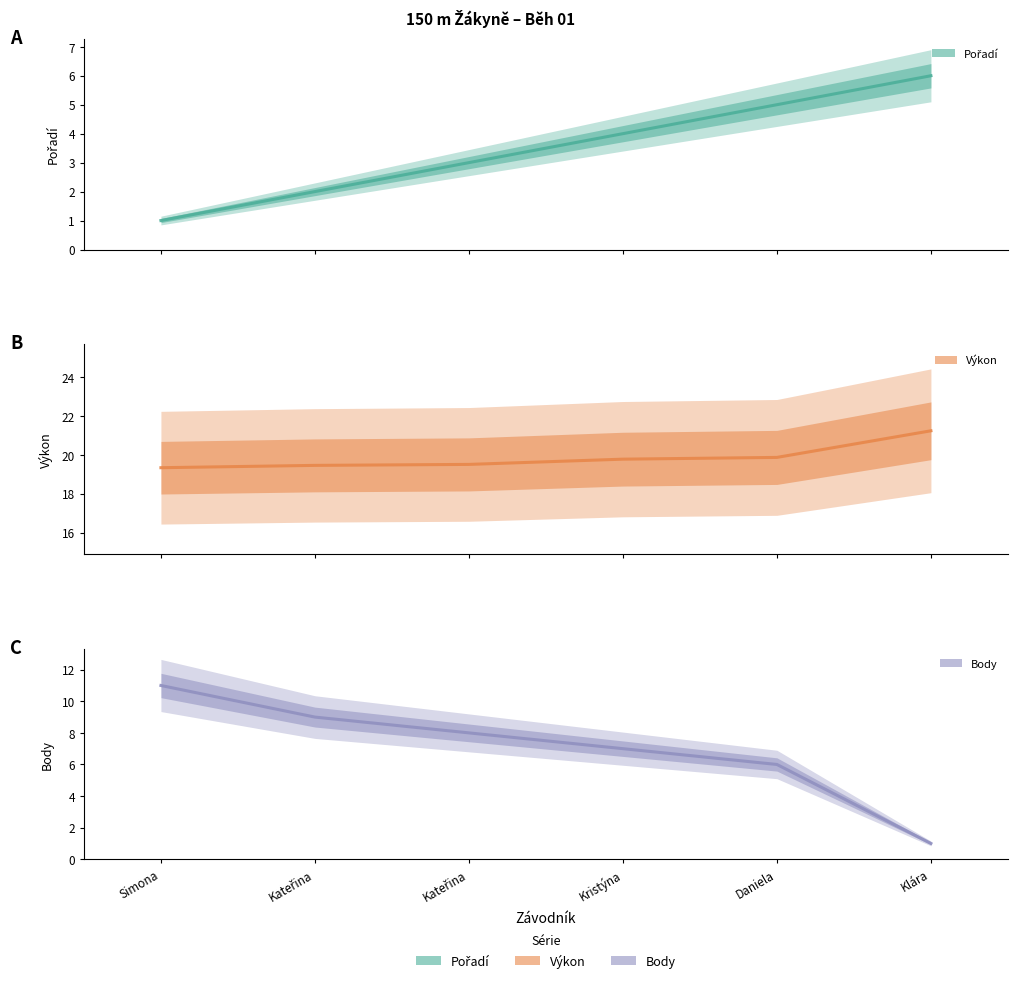

What is the spread (max minus min) of values at Kateřina?

17.5